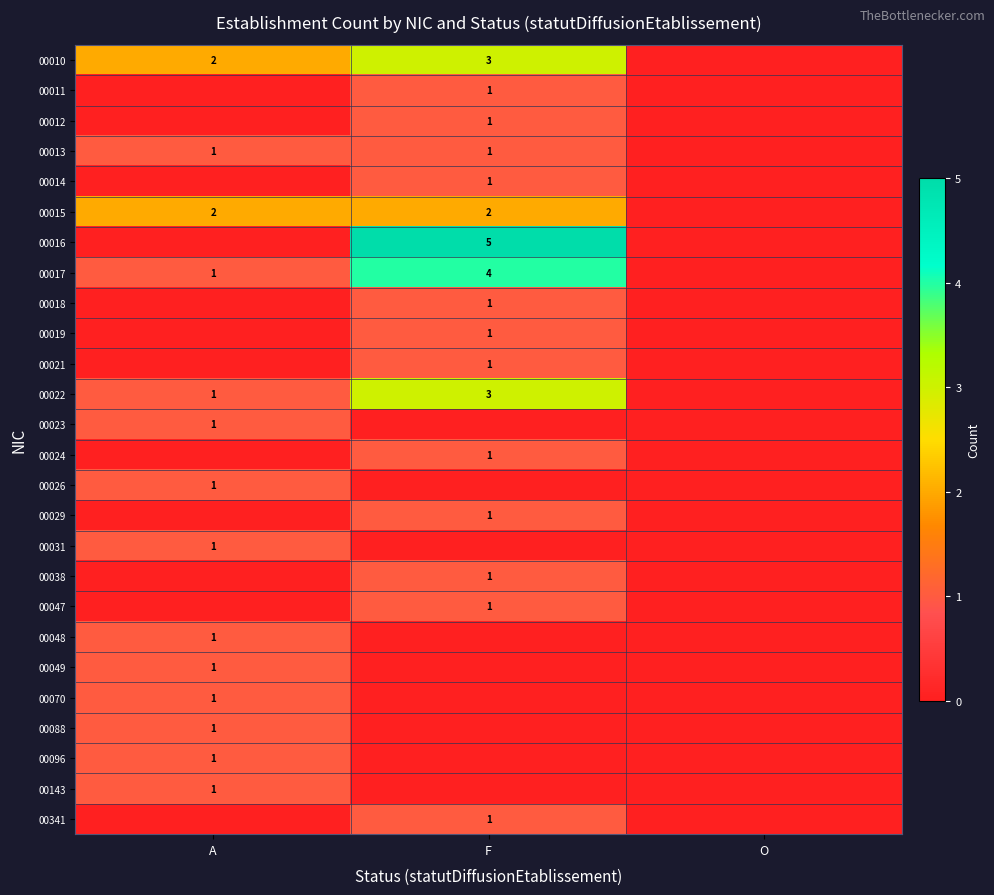

True or false: 00017 has a value of 0 at A.

False